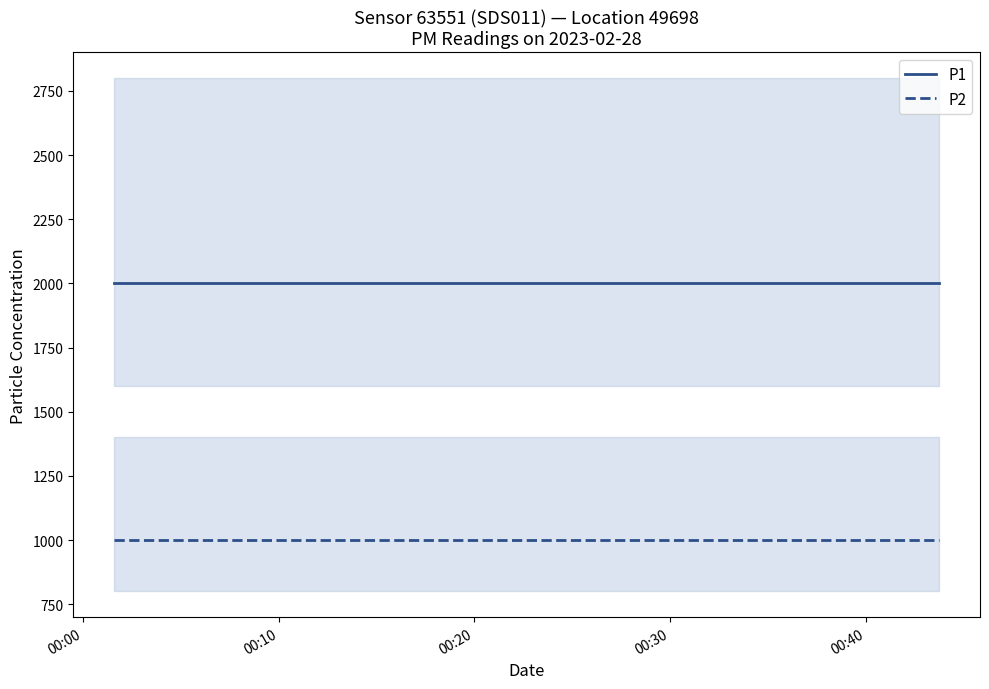

True or false: P2 has more than 0 interior local peaks.

False